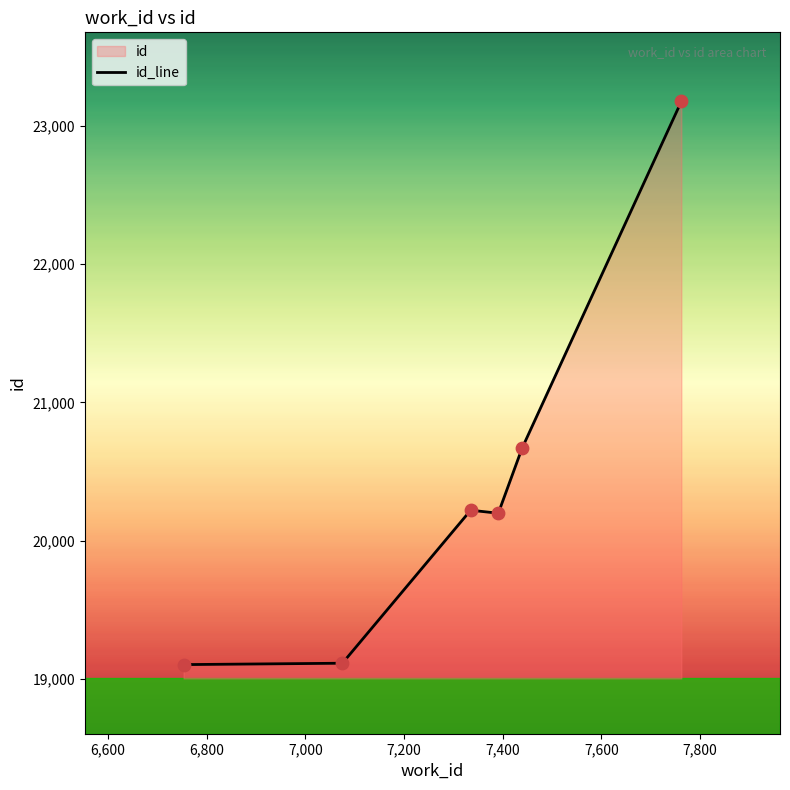

What is the maximum value shown in the chart?

23177